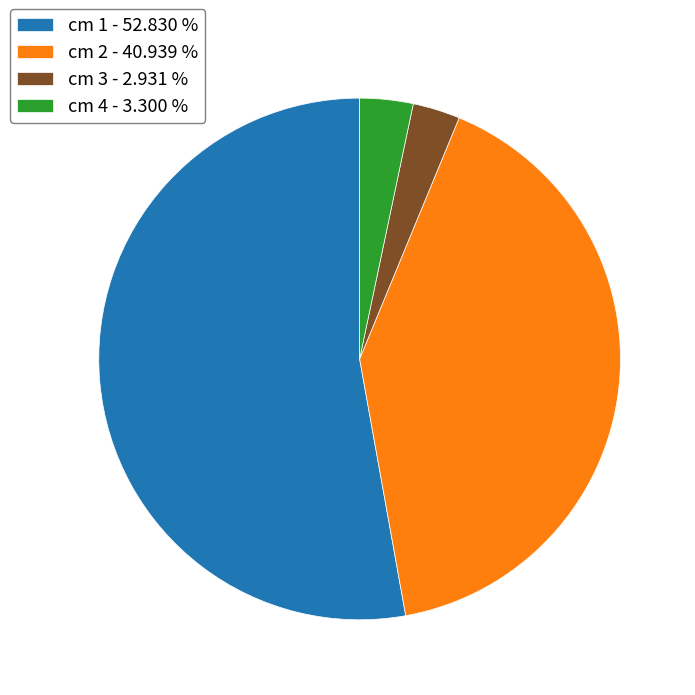

Count the number of slices in the pie.

4